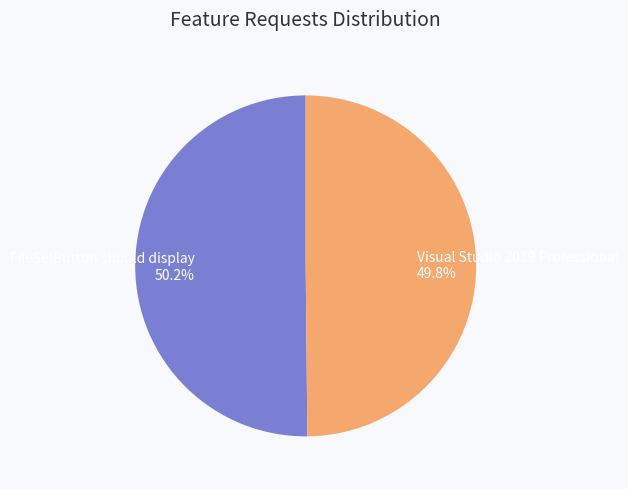

Is there any slice that represents more than half of the pie?

Yes